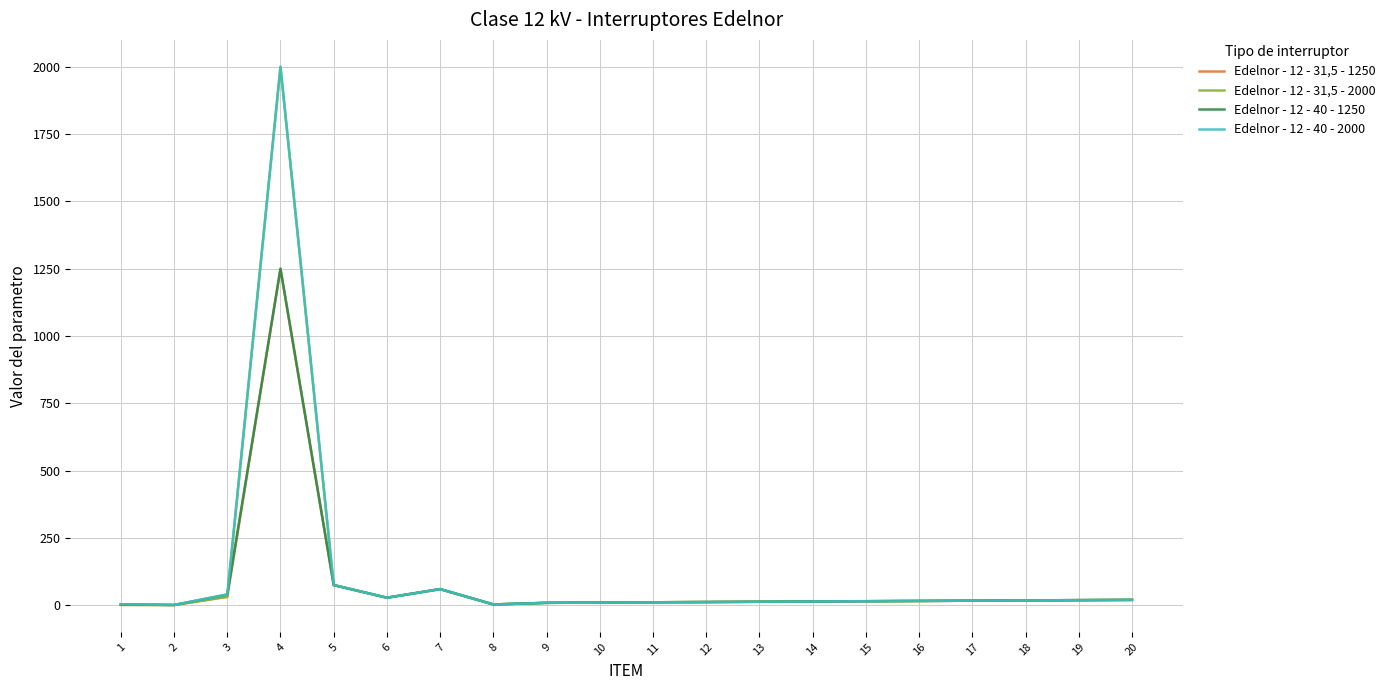

At which category is the sum across all series the highest?

4